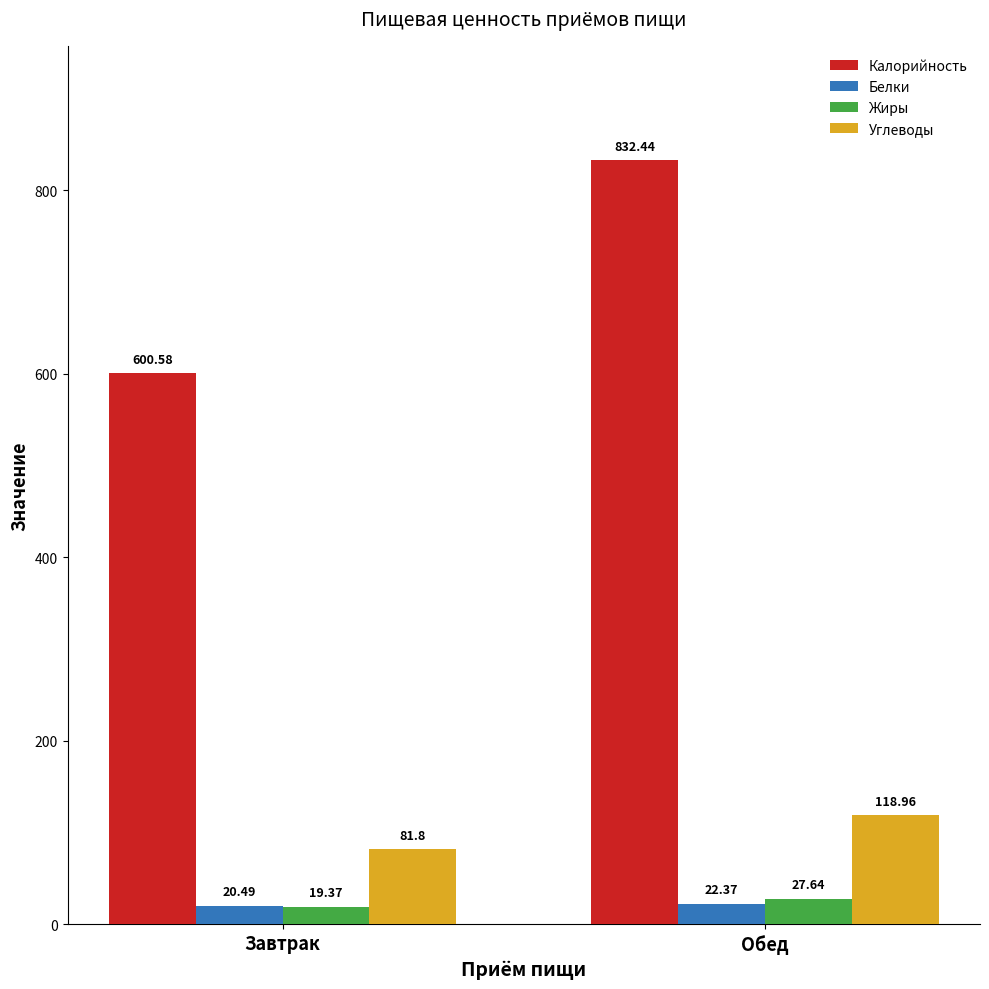

How many categories are shown in the chart?

2